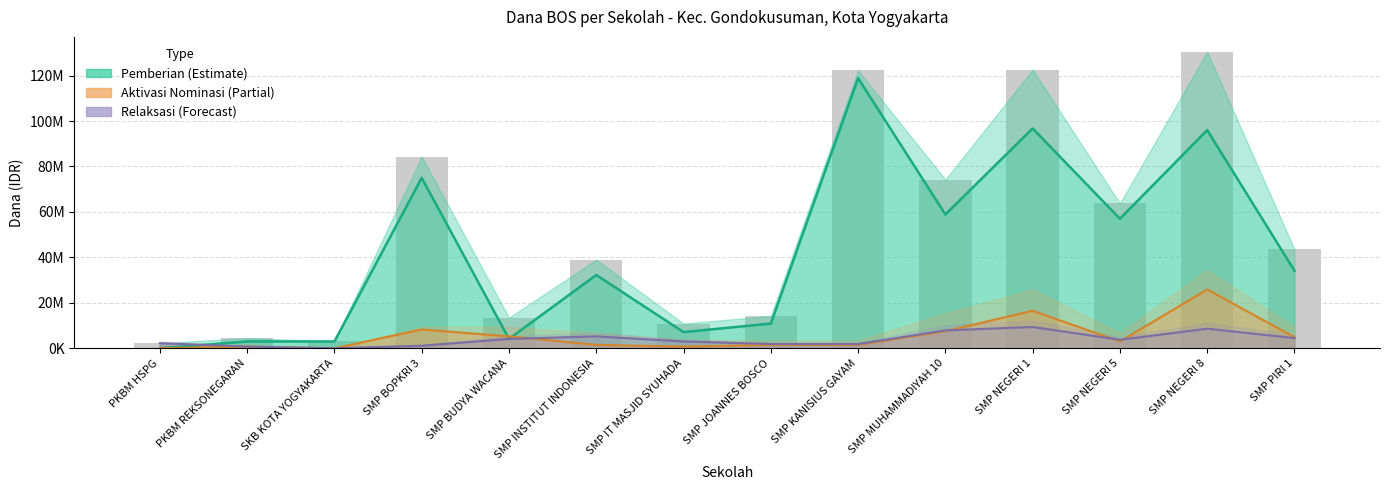

What is the highest value of the Pemberian series?

118875000